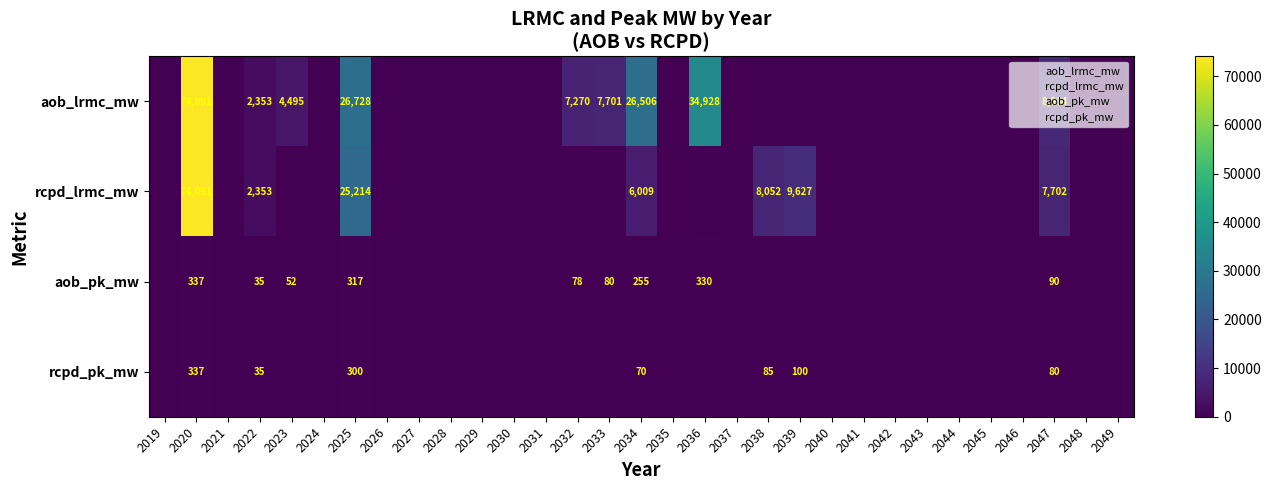

At which label is rcpd_pk_mw closest to 168?

2039